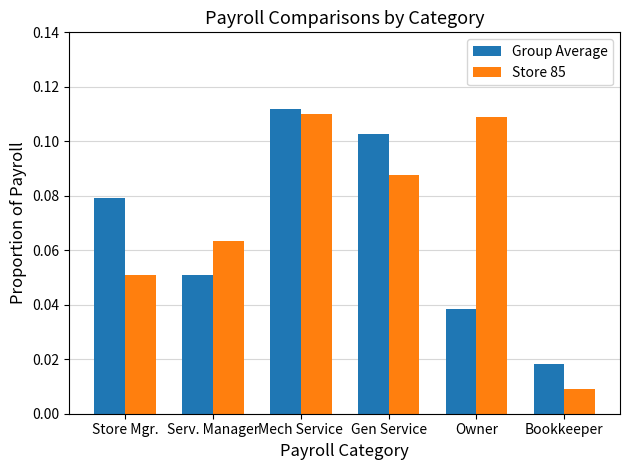

At how many categories does at least one series exceed 0?

6